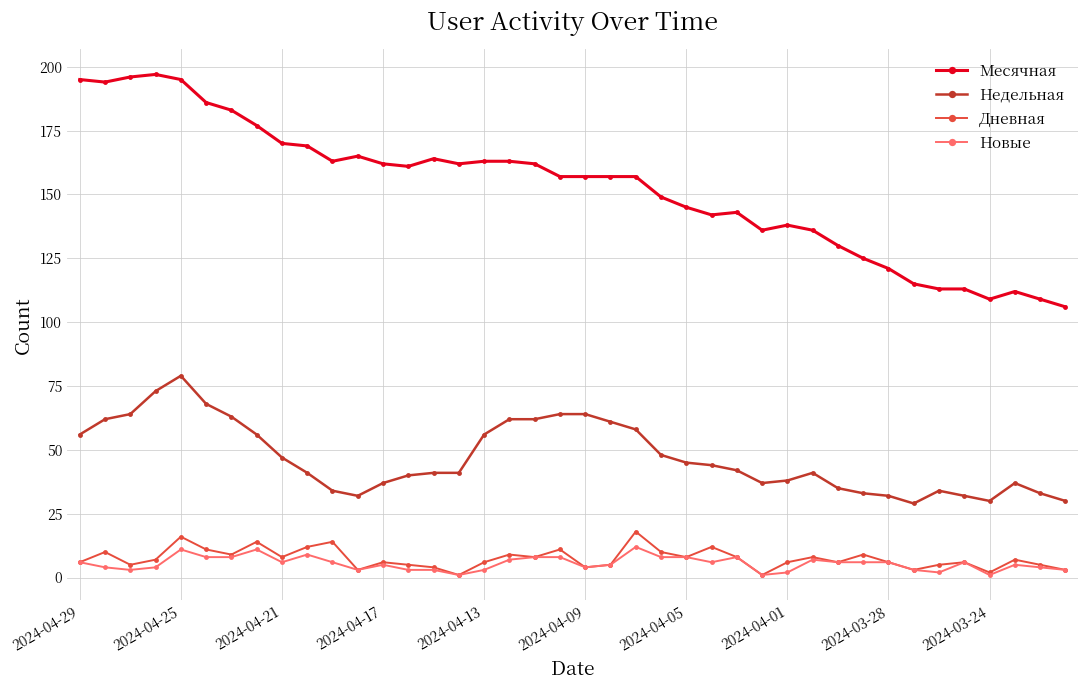

What is the average value of the Дневная series?

7